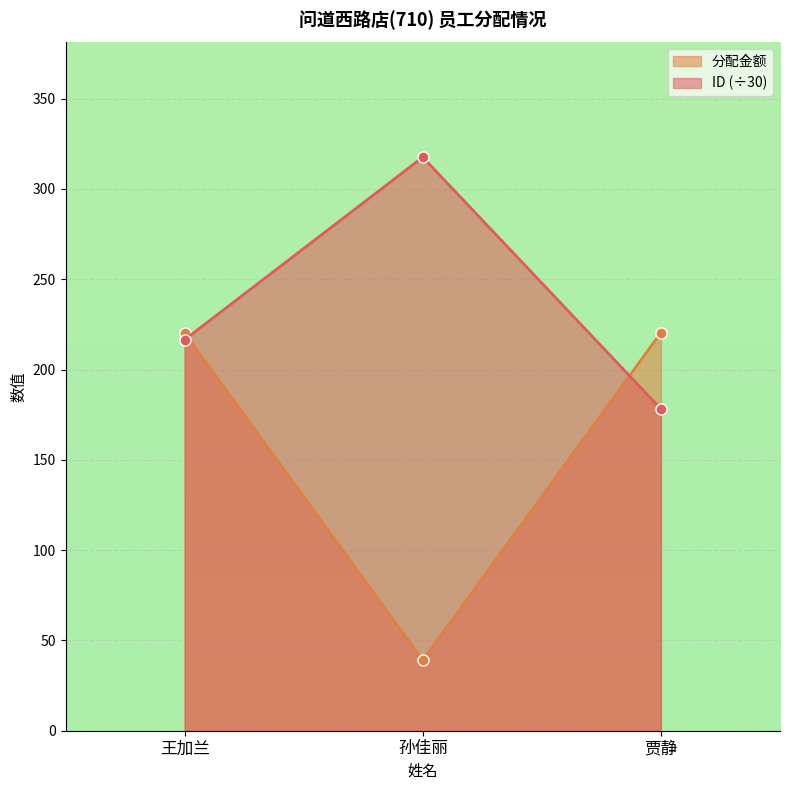

At which category is the sum across all series the highest?

王加兰